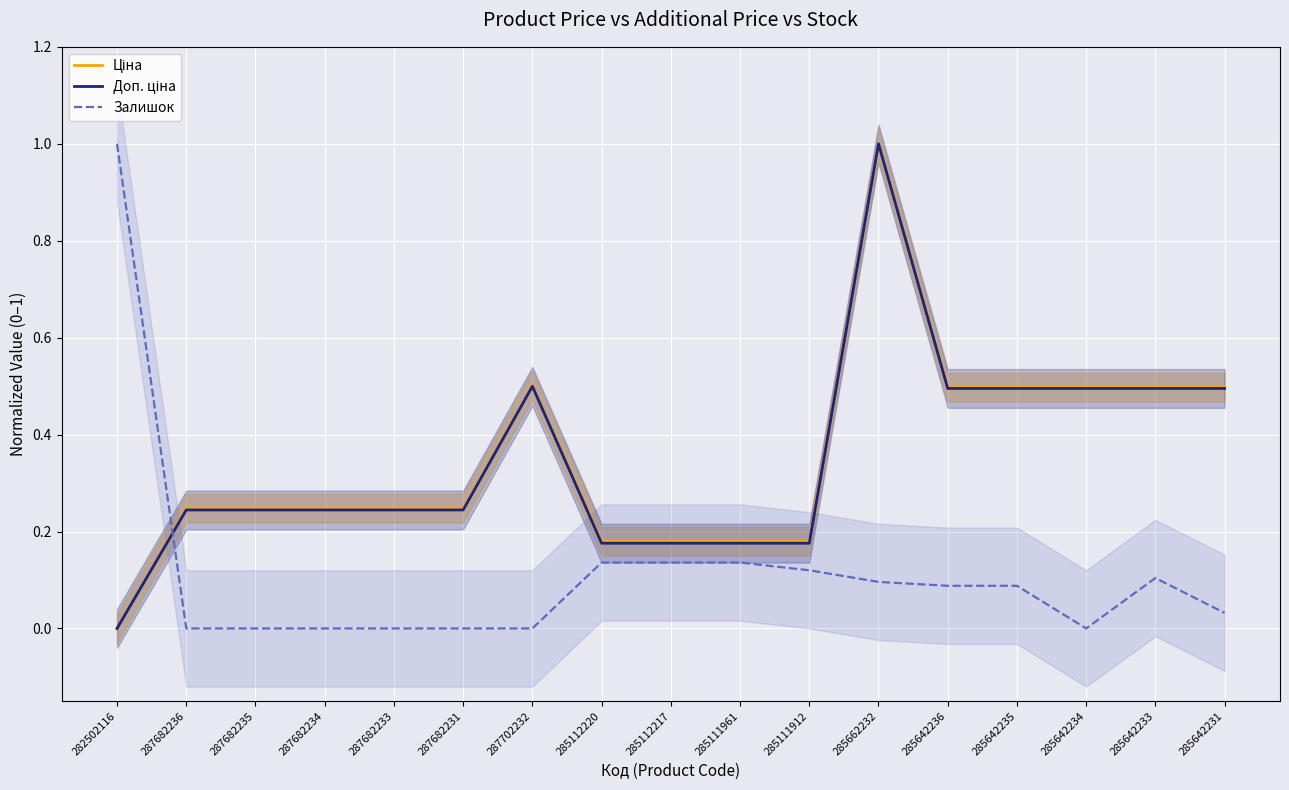

How many lines are shown in the chart?

3